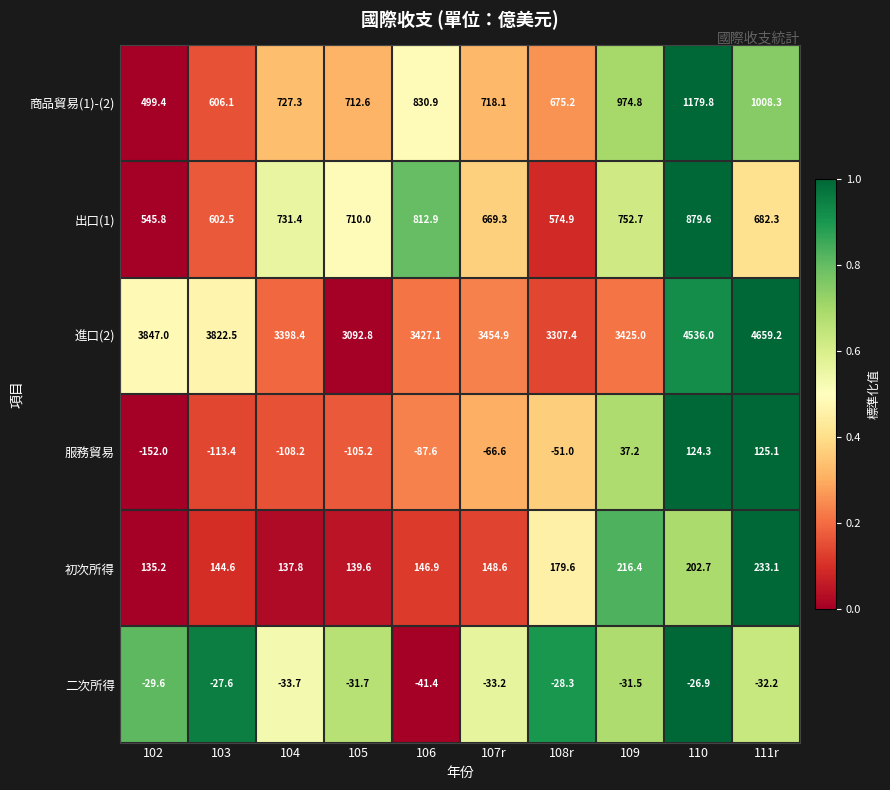

What is the total value across all series at 104?

4853.0